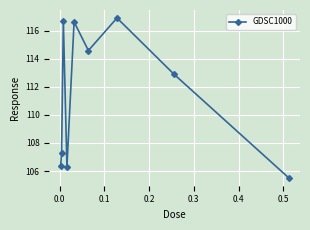

What is the smallest value displayed?

105.5